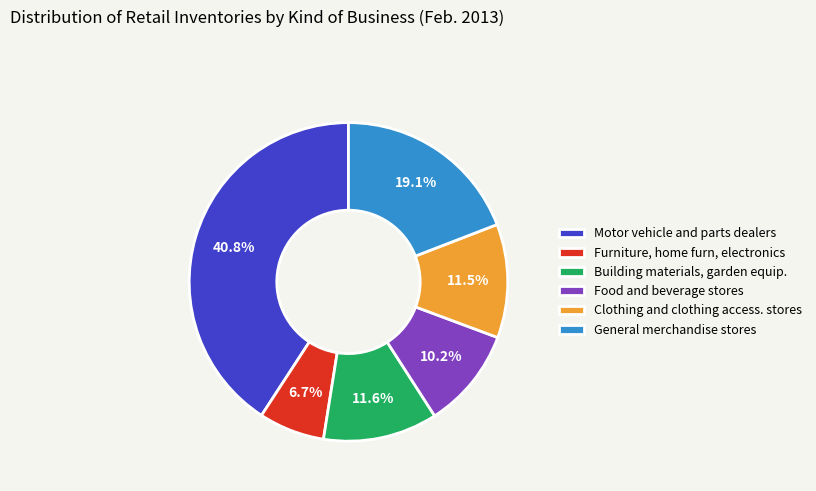

What is the total percentage of Clothing and clothing access. stores and Motor vehicle and parts dealers?

52.4%